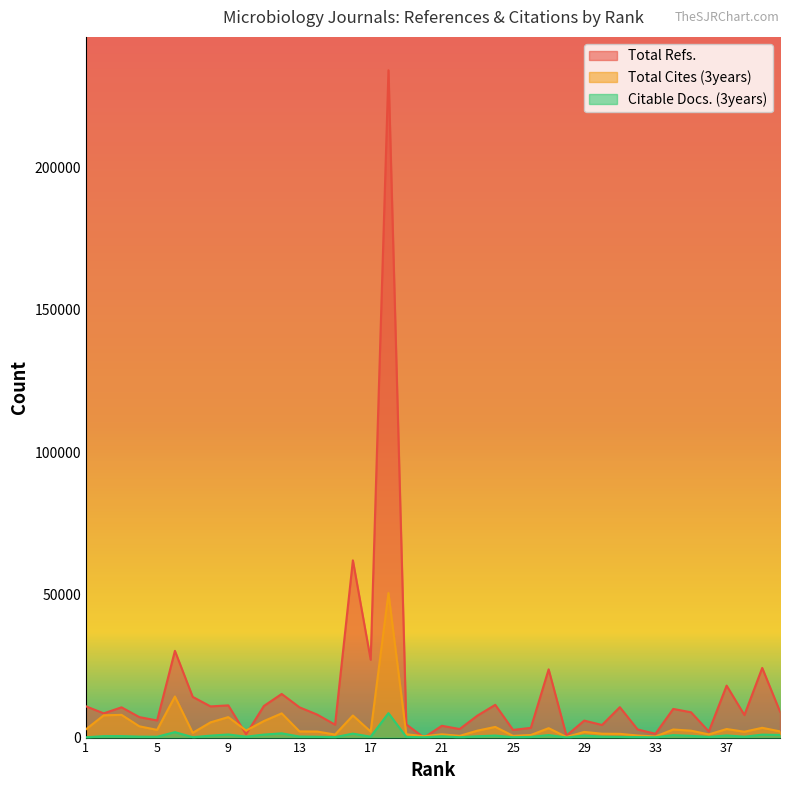

True or false: Total Refs. has more than 1 interior local peaks.

True